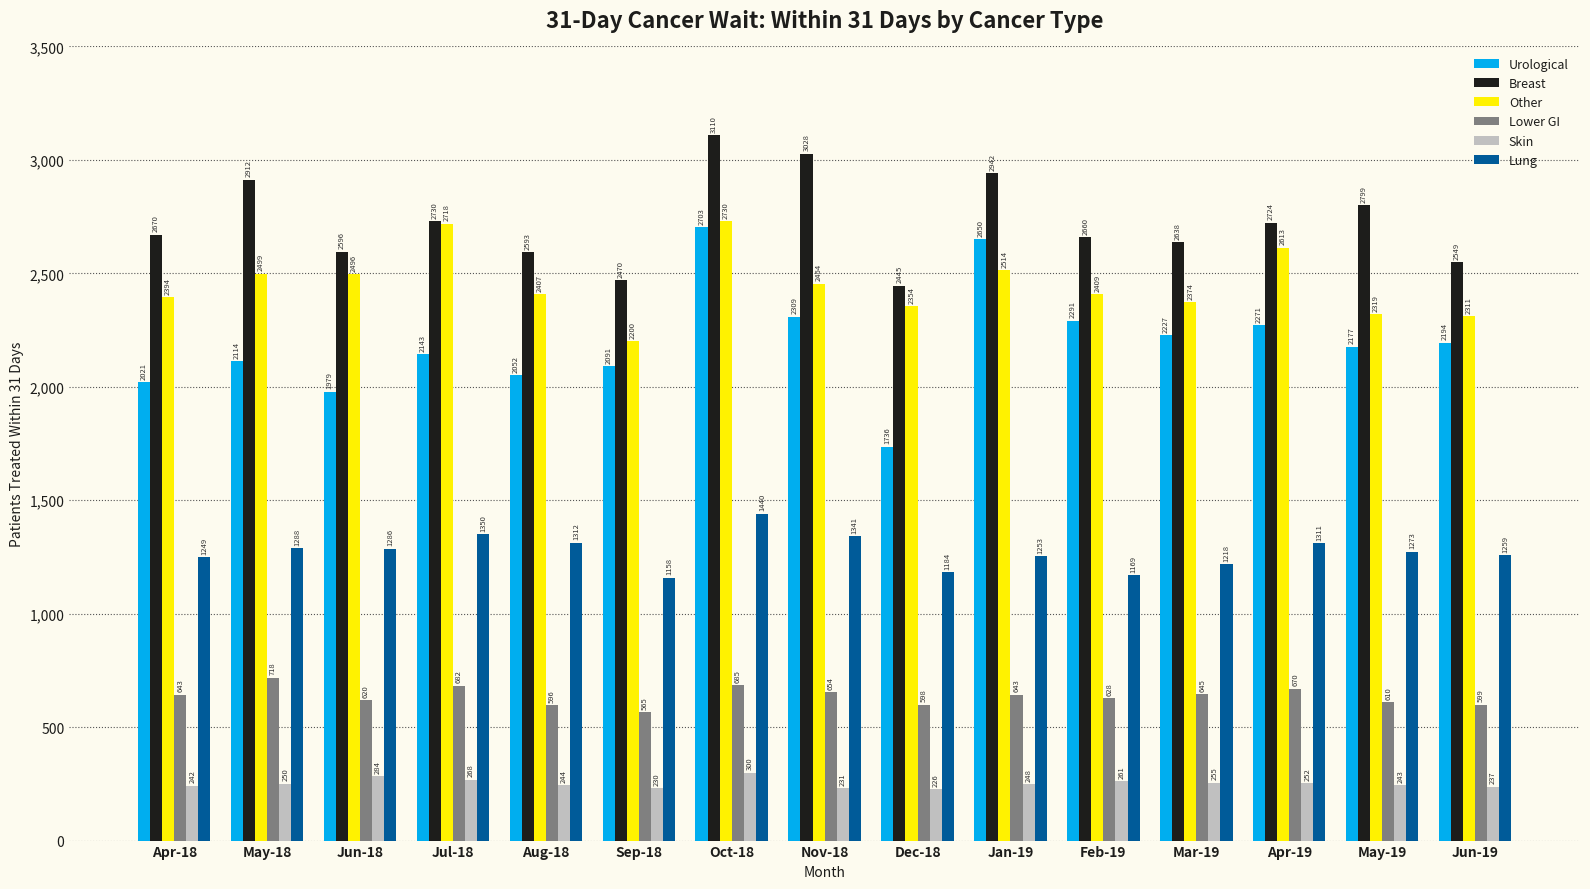

What is the value of the Breast bar at the 8th from the left?

3028